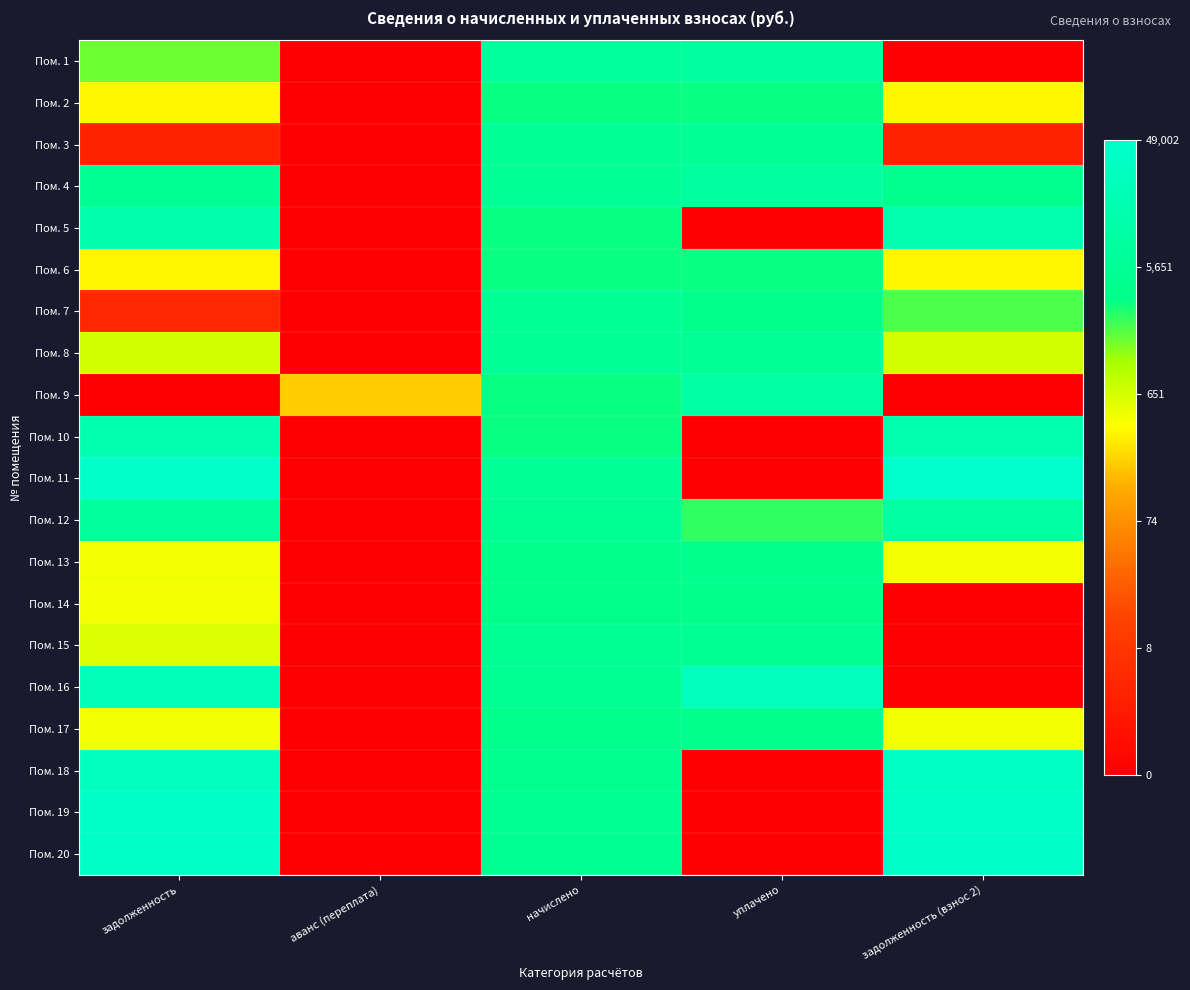

List the series in order of their peak value, highest first.

Пом. 11, Пом. 20, Пом. 19, Пом. 18, Пом. 16, Пом. 10, Пом. 5, Пом. 9, Пом. 12, Пом. 1, Пом. 4, Пом. 8, Пом. 3, Пом. 7, Пом. 15, Пом. 17, Пом. 13, Пом. 14, Пом. 2, Пом. 6